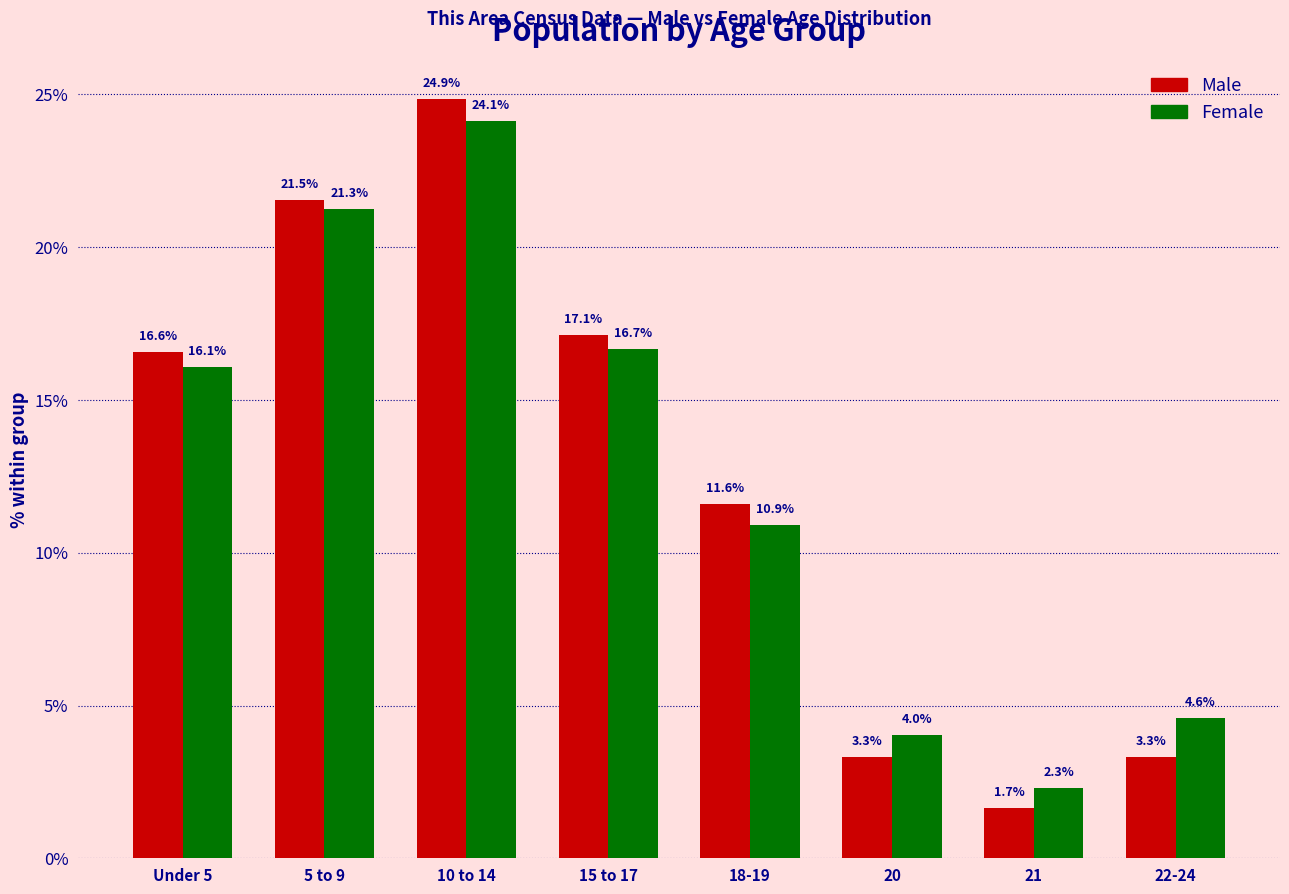

Reading left to right, what are all the values shown in this chart?

Male: 16.6	21.5	24.9	17.1	11.6	3.3	1.7	3.3
Female: 16.1	21.3	24.1	16.7	10.9	4.0	2.3	4.6